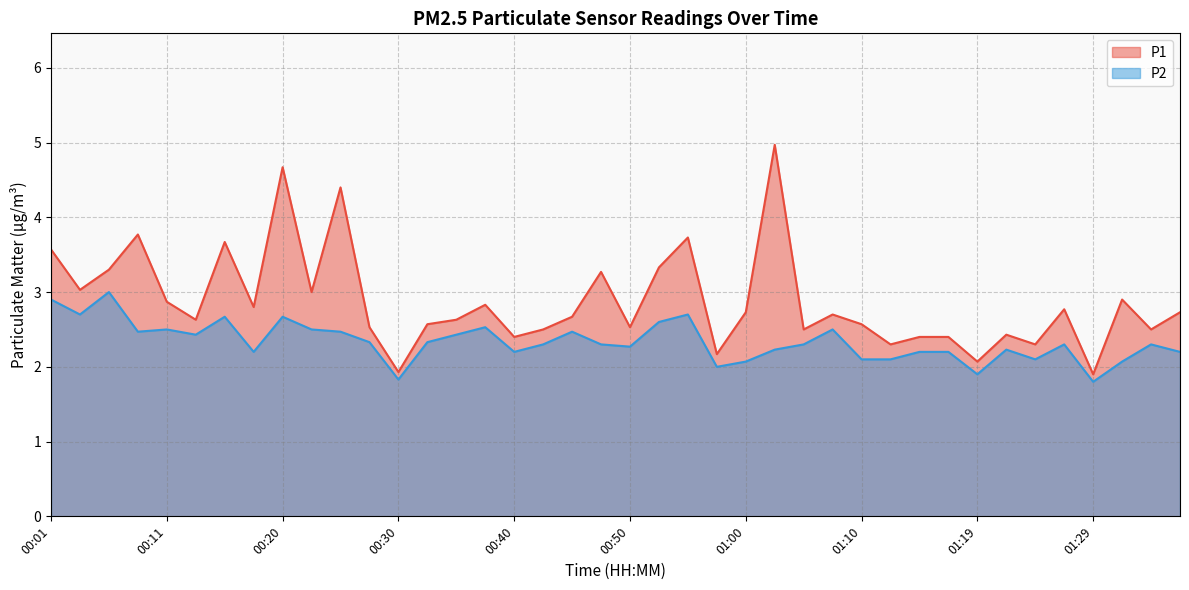

True or false: P1 and P2 intersect in this chart.

False